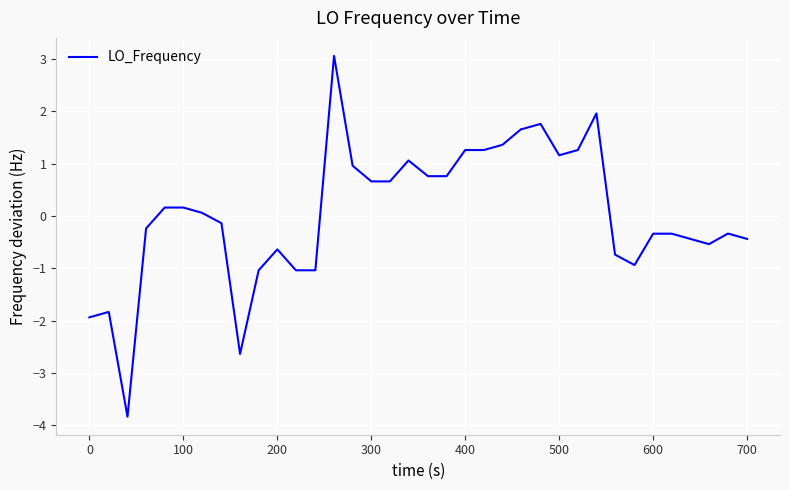

What is the difference between the maximum and minimum values?

6.9